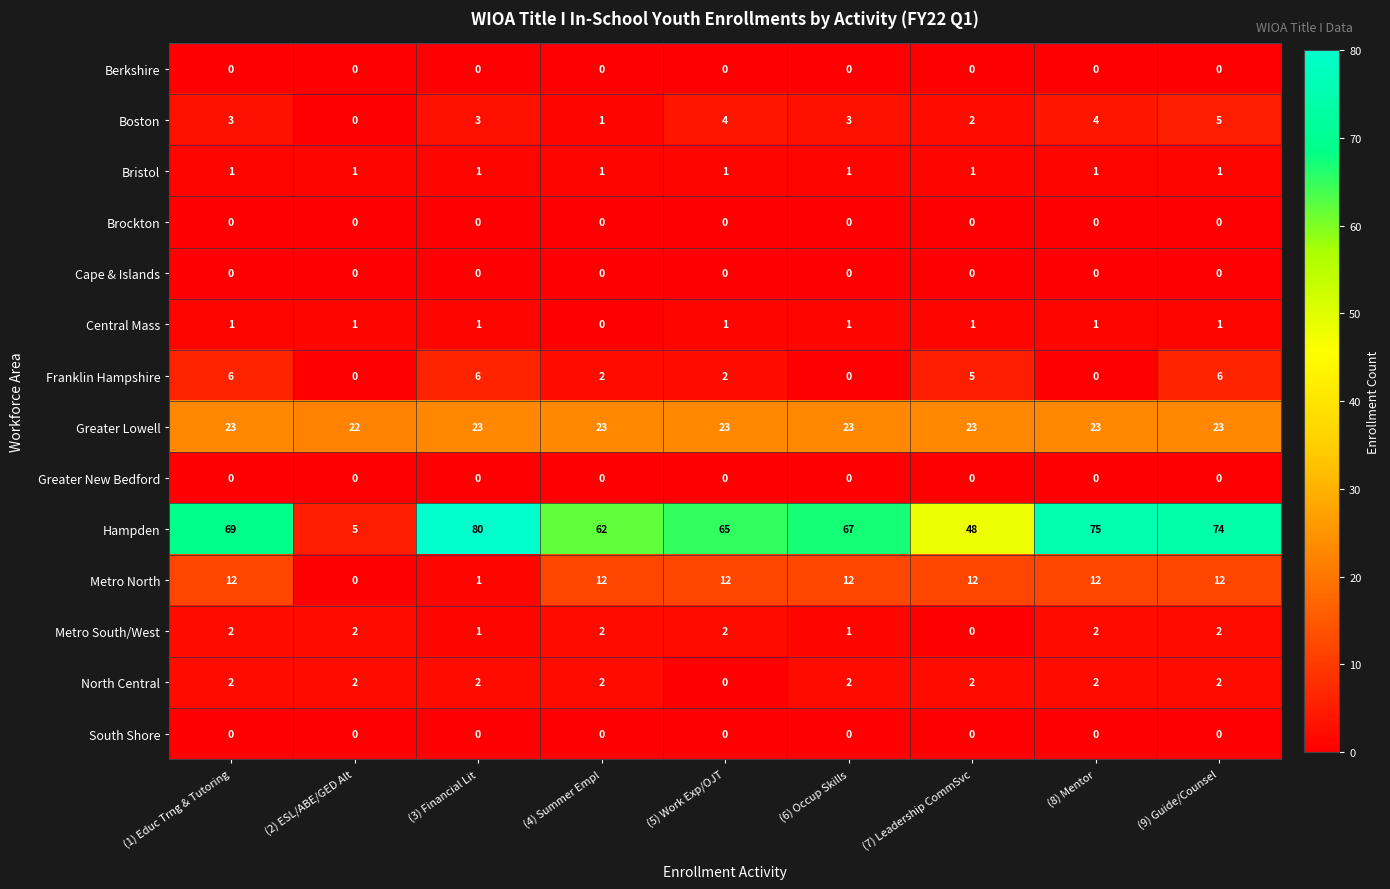

How many Franklin Hampshire values are between 0 and 6?

9